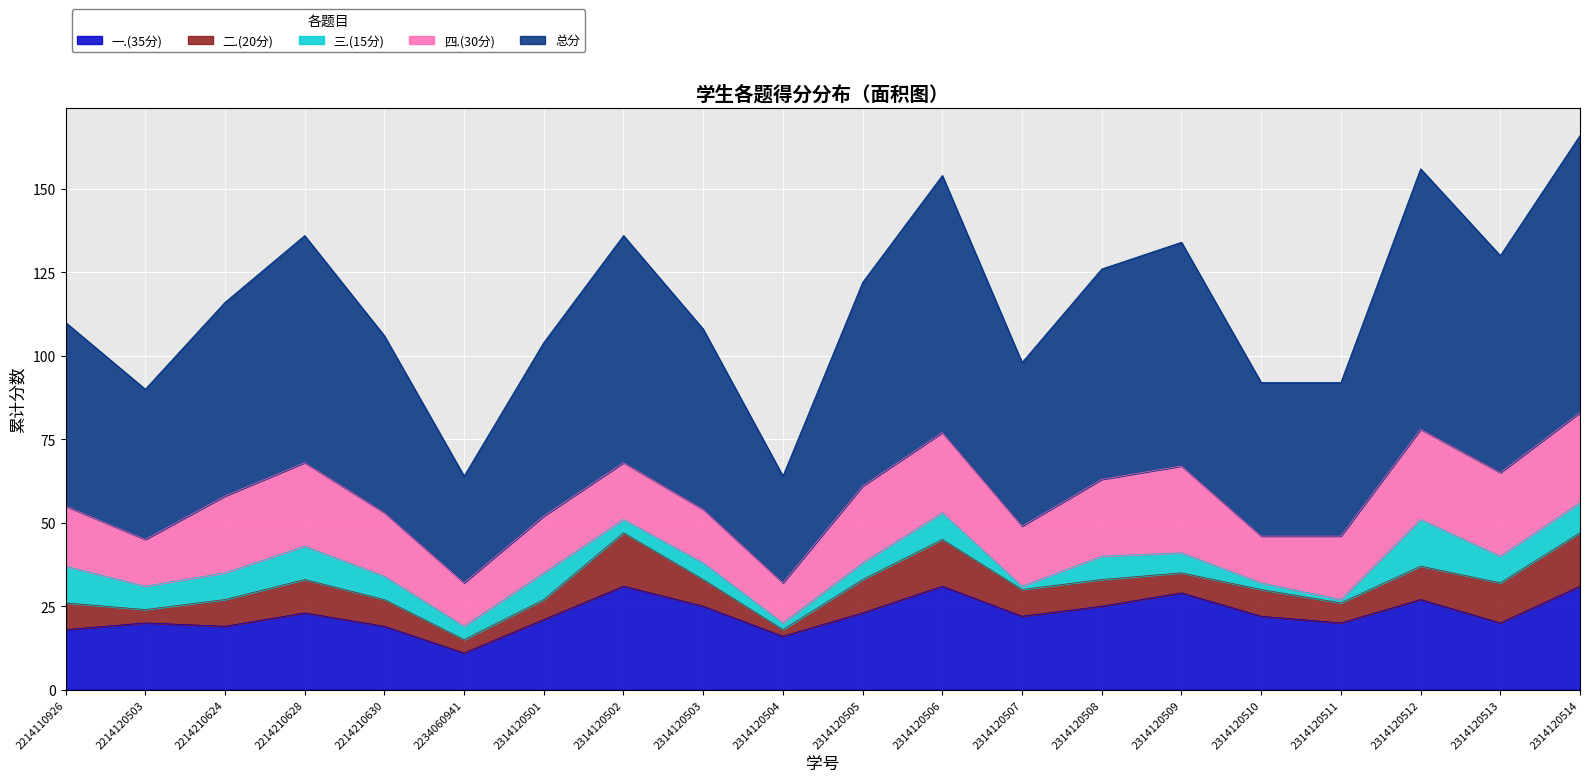

The value of 四.(30分) at 2314120505 is 5. True or false?

False